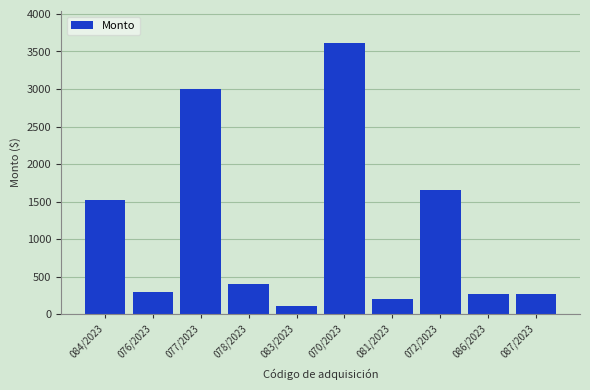

Which has a higher value, 086/2023 or 072/2023?

072/2023